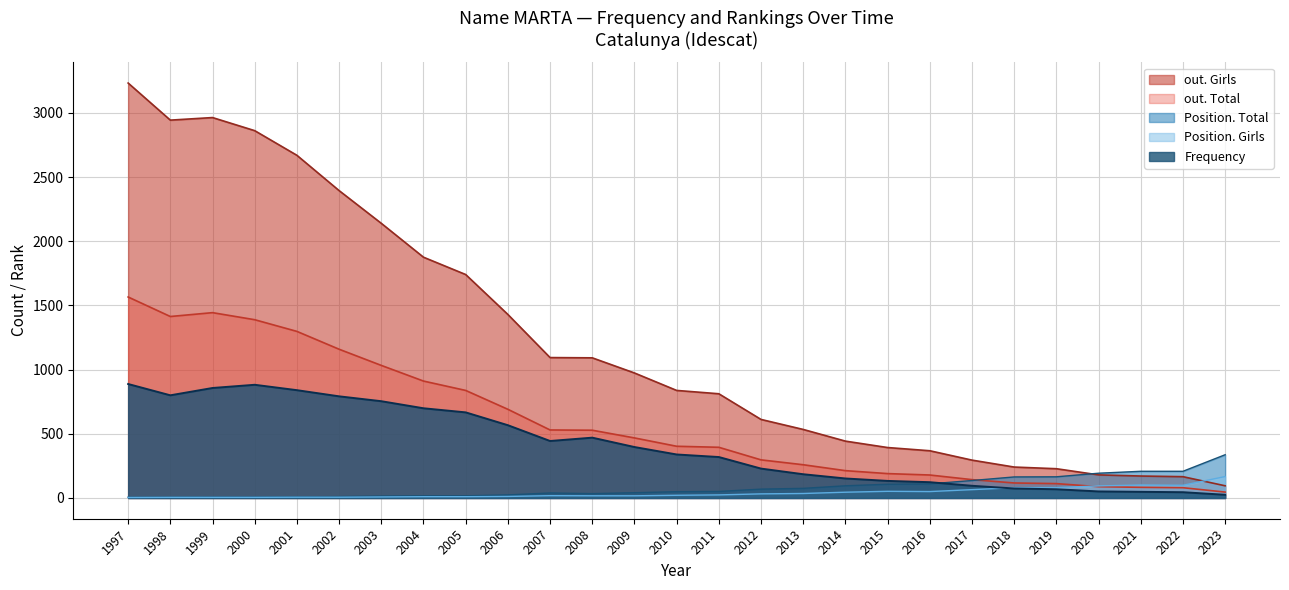

The out. Total series shows 838 at 2005. True or false?

True